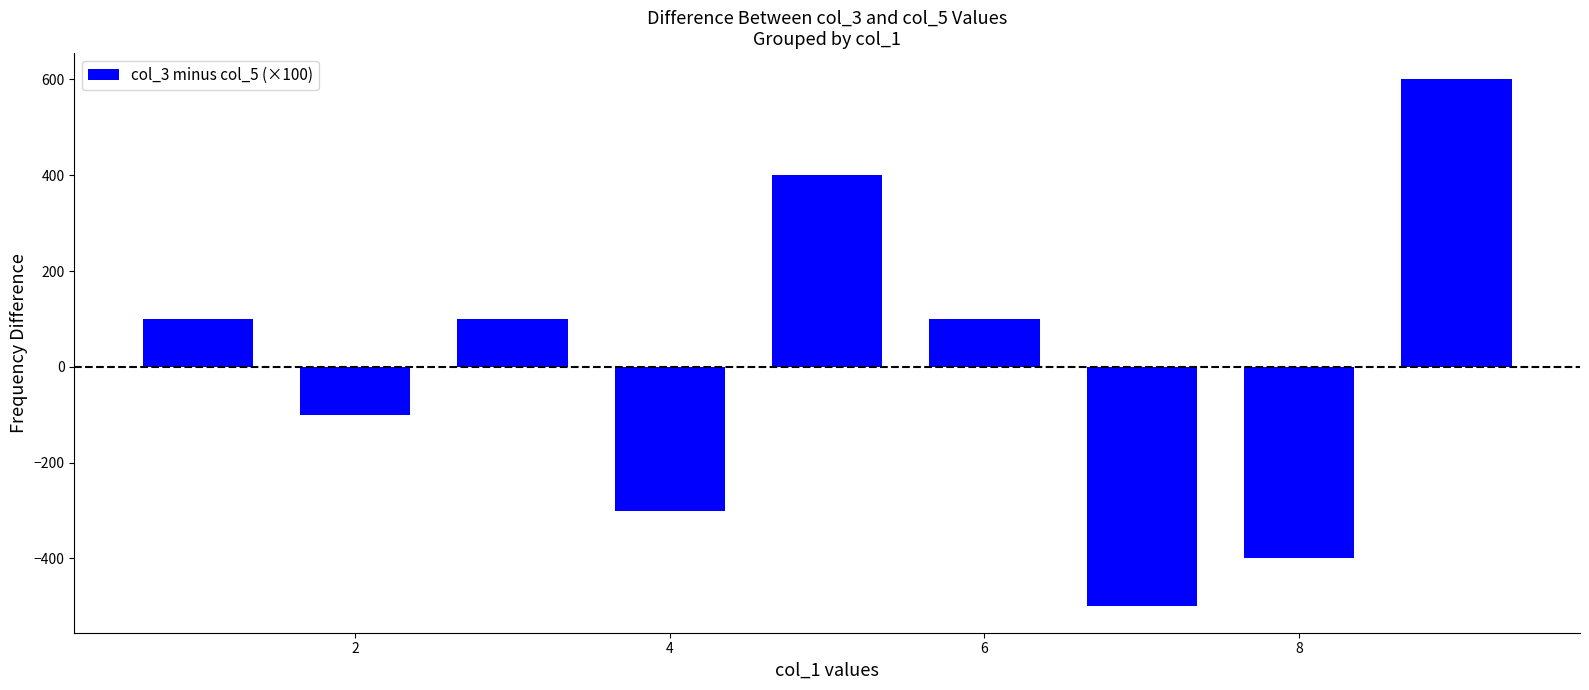

What is the difference between the maximum and minimum values?

1100